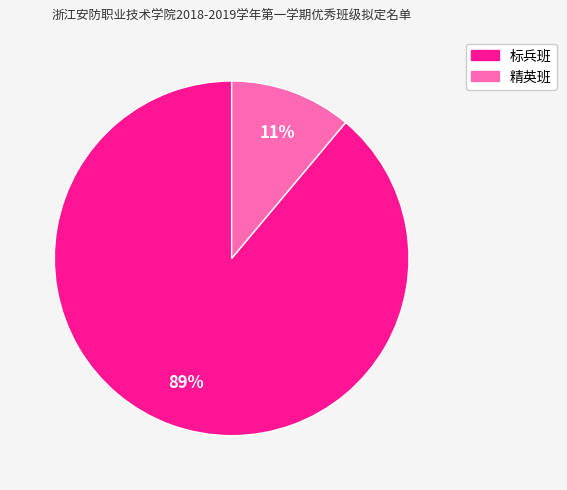

Do 标兵班 and 精英班 together represent more than half of the pie?

Yes